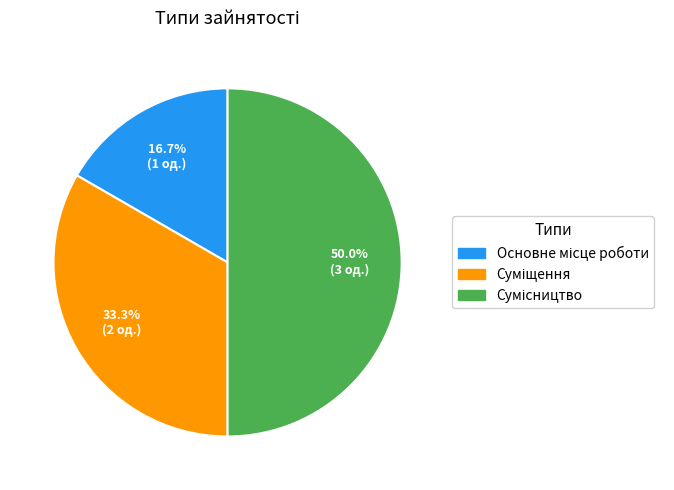

To the nearest percent, what is the combined percentage of Суміщення and Сумісництво?

83%